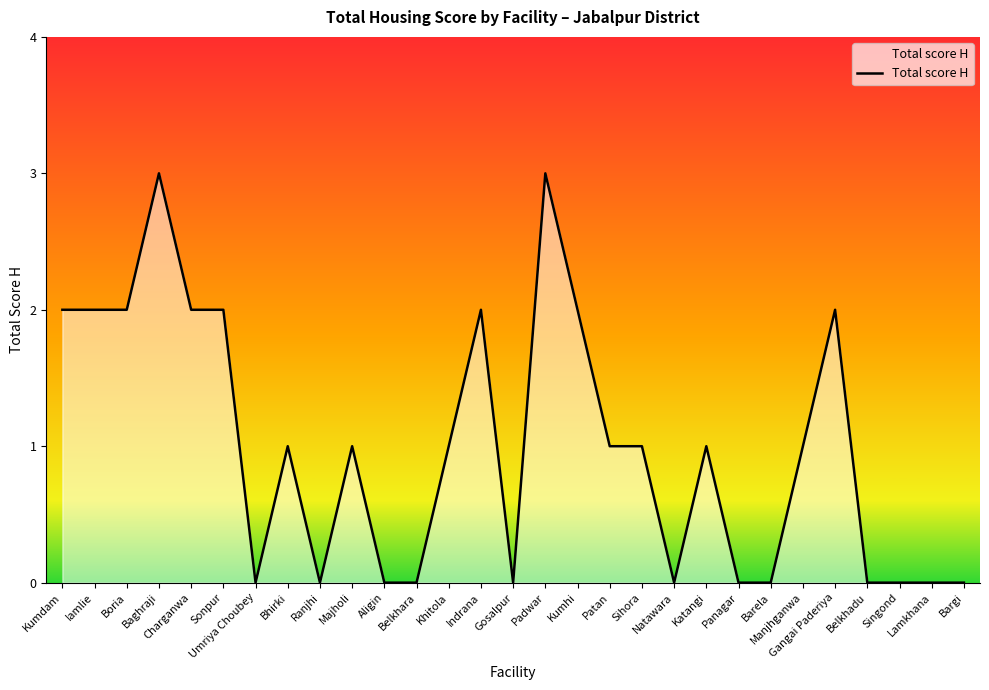

What is the greatest value displayed?

3